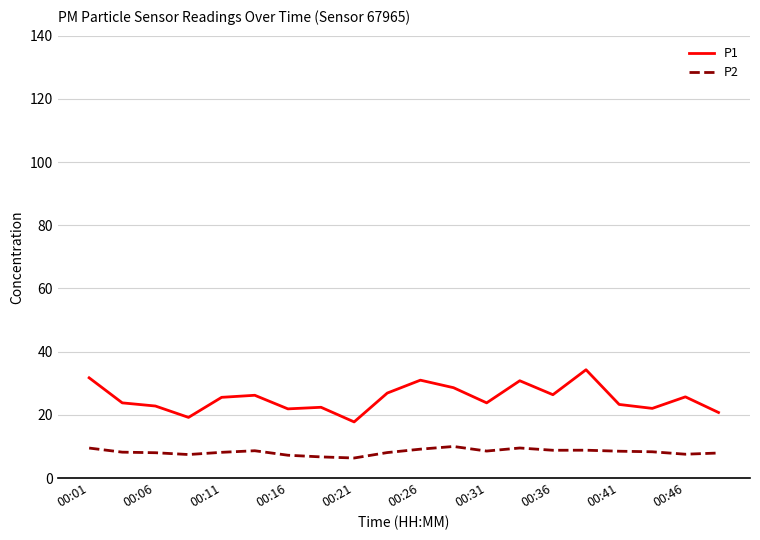

What are all the series names shown in the legend?

P1, P2